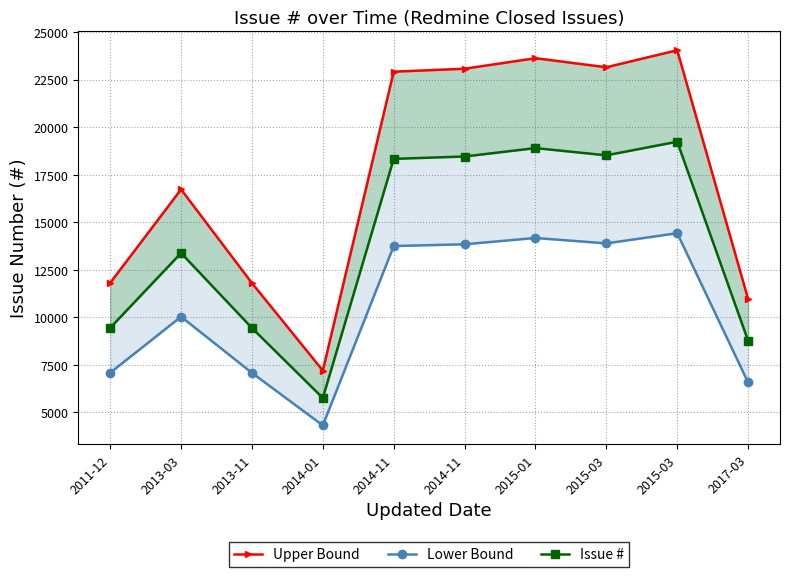

What is the total value across all series at 2014-01?

17286.0